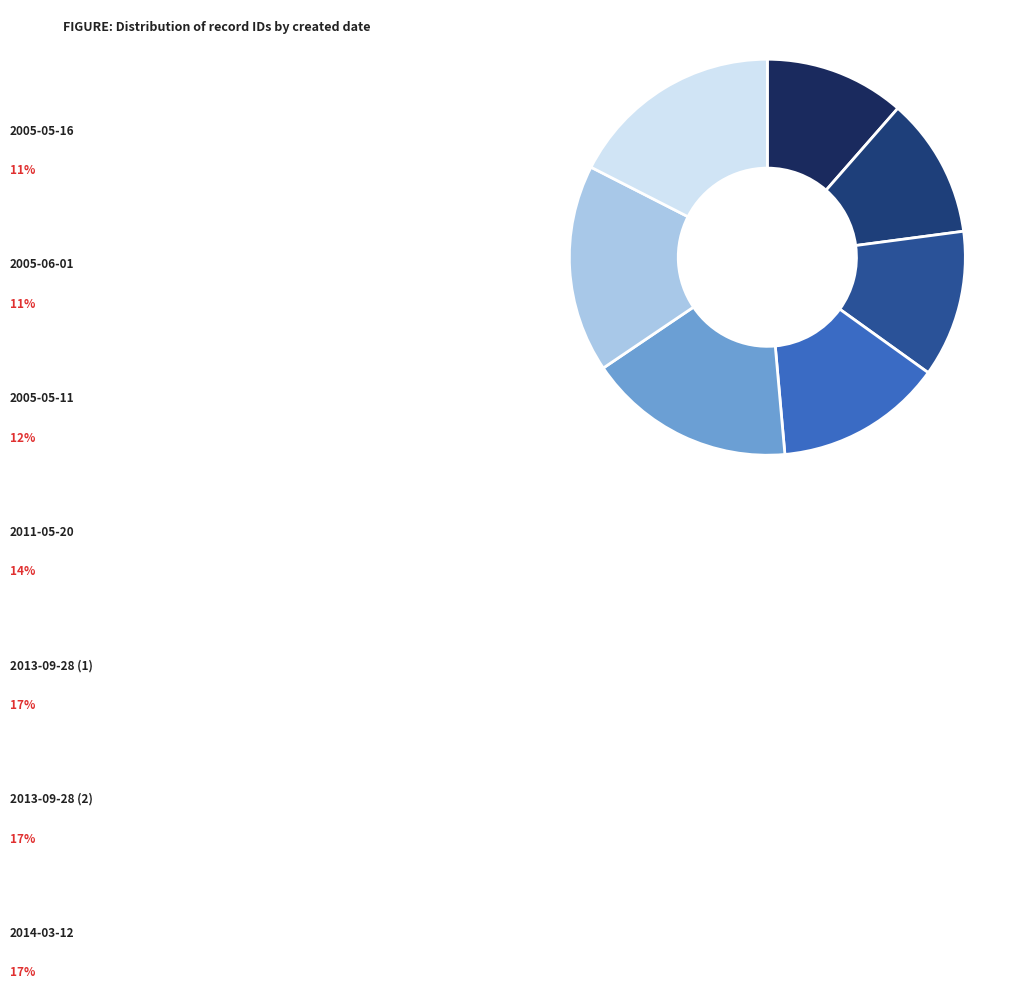

True or false: 2011-05-20 accounts for 25% of the total.

False